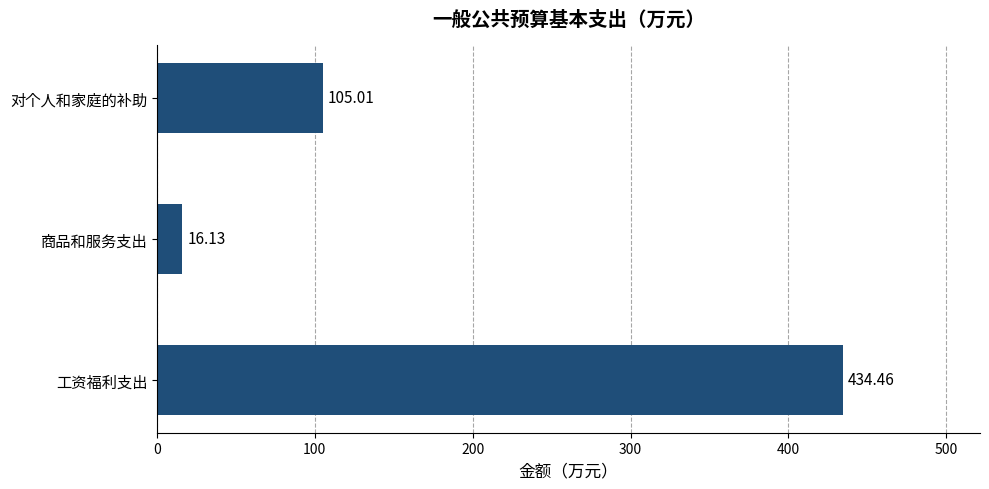

How many data points are less than 105?

1